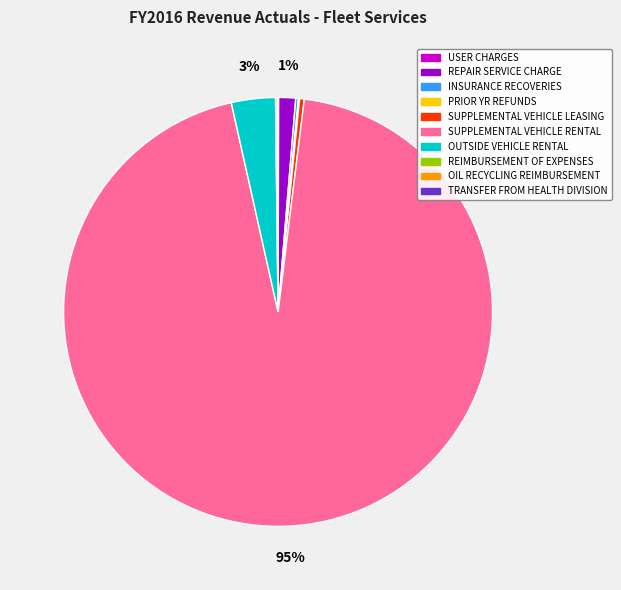

Which category has the biggest portion of the pie?

SUPPLEMENTAL VEHICLE RENTAL